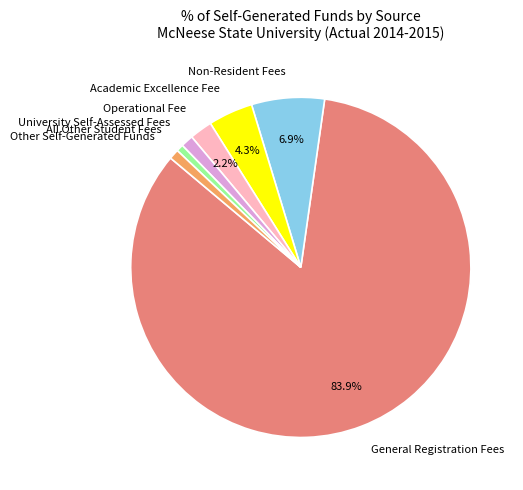

What is the ratio of the value at University Self-Assessed Fees to the value at Academic Excellence Fee?

0.3